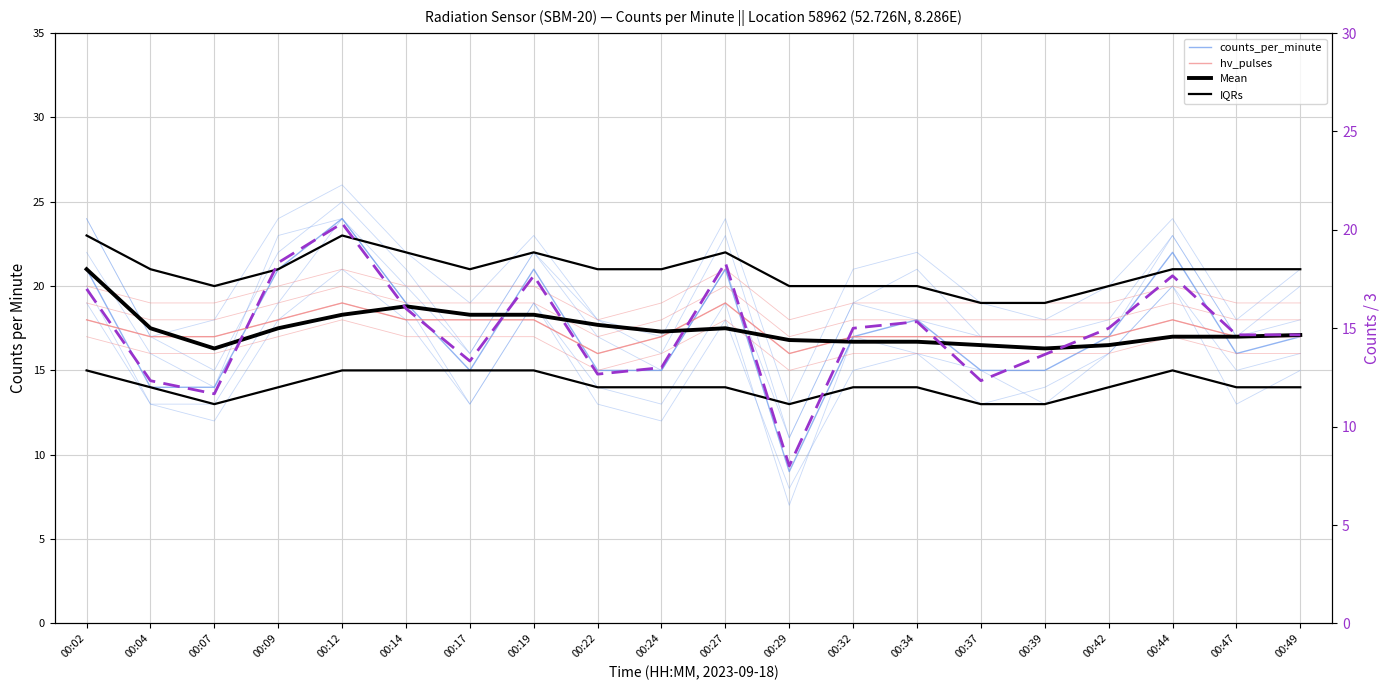

What is the difference between the maximum and second lowest values in the hv_pulses series?

3.0